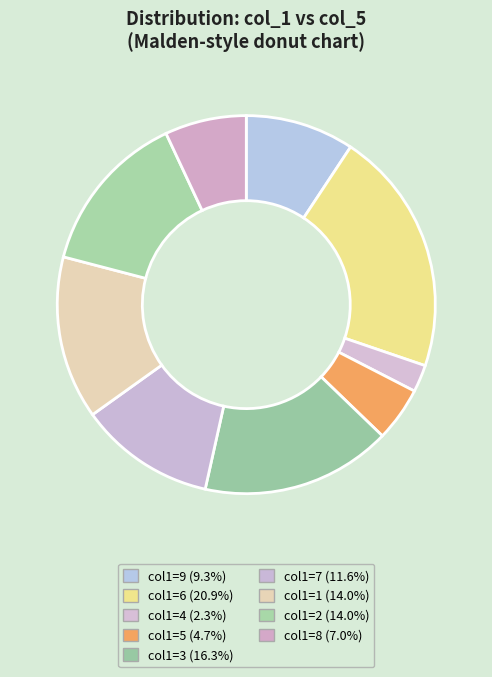

Which category has the smallest portion of the pie?

4